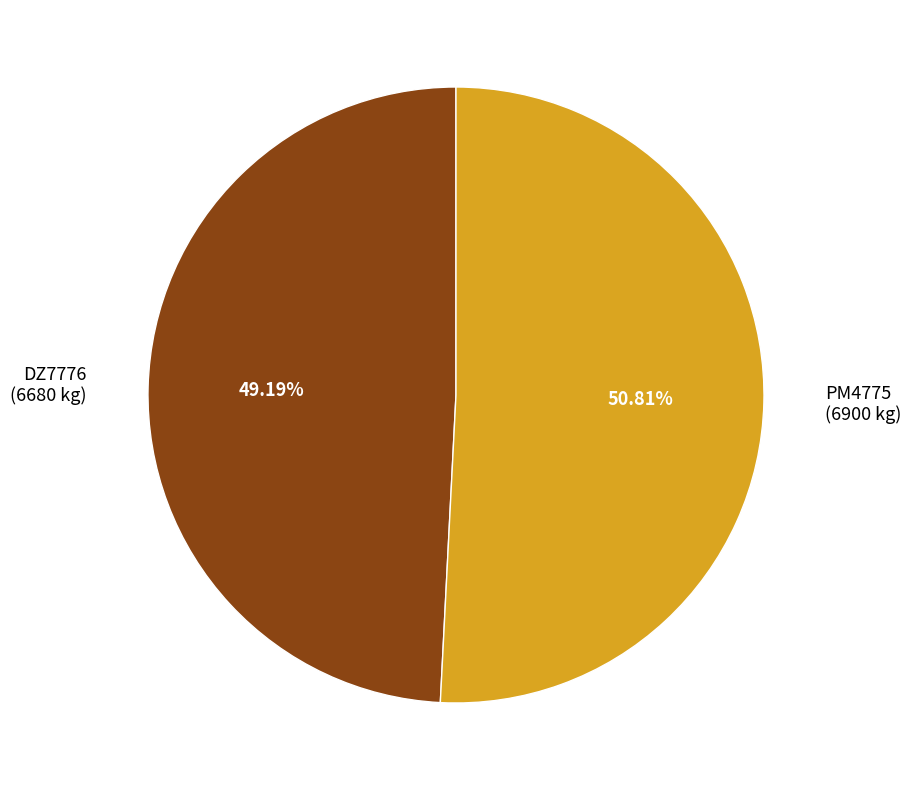

Is it true that PM4775 is 51% of the pie?

True